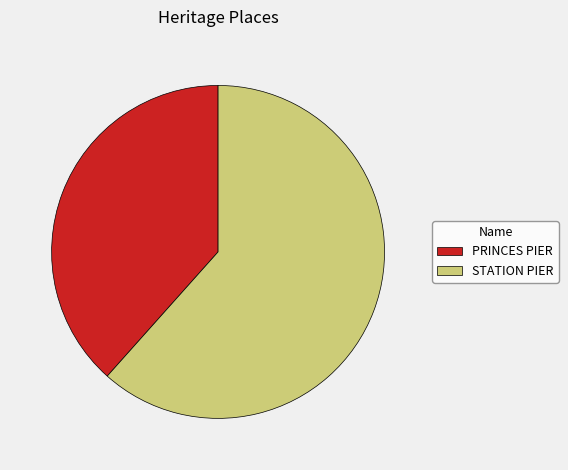

Which slice is the largest?

STATION PIER